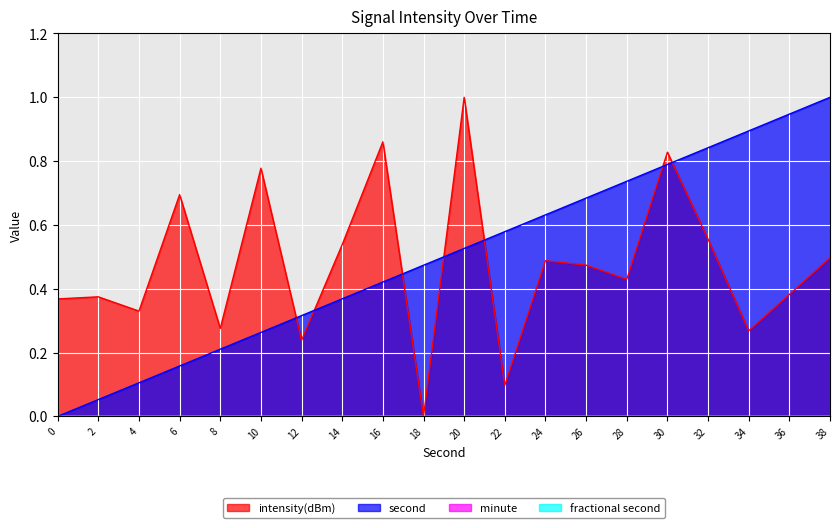

How many values in the second series exceed 0?

19